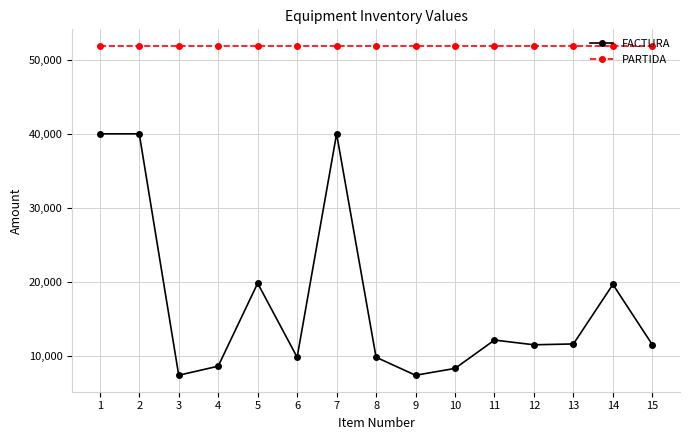

True or false: PARTIDA has a value of 25938.1 at 5.

False